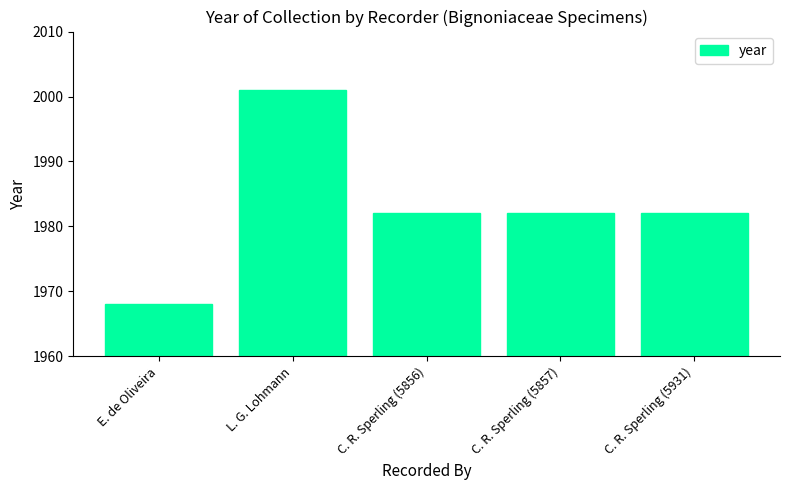

Which category has the highest value across all series?

L. G. Lohmann